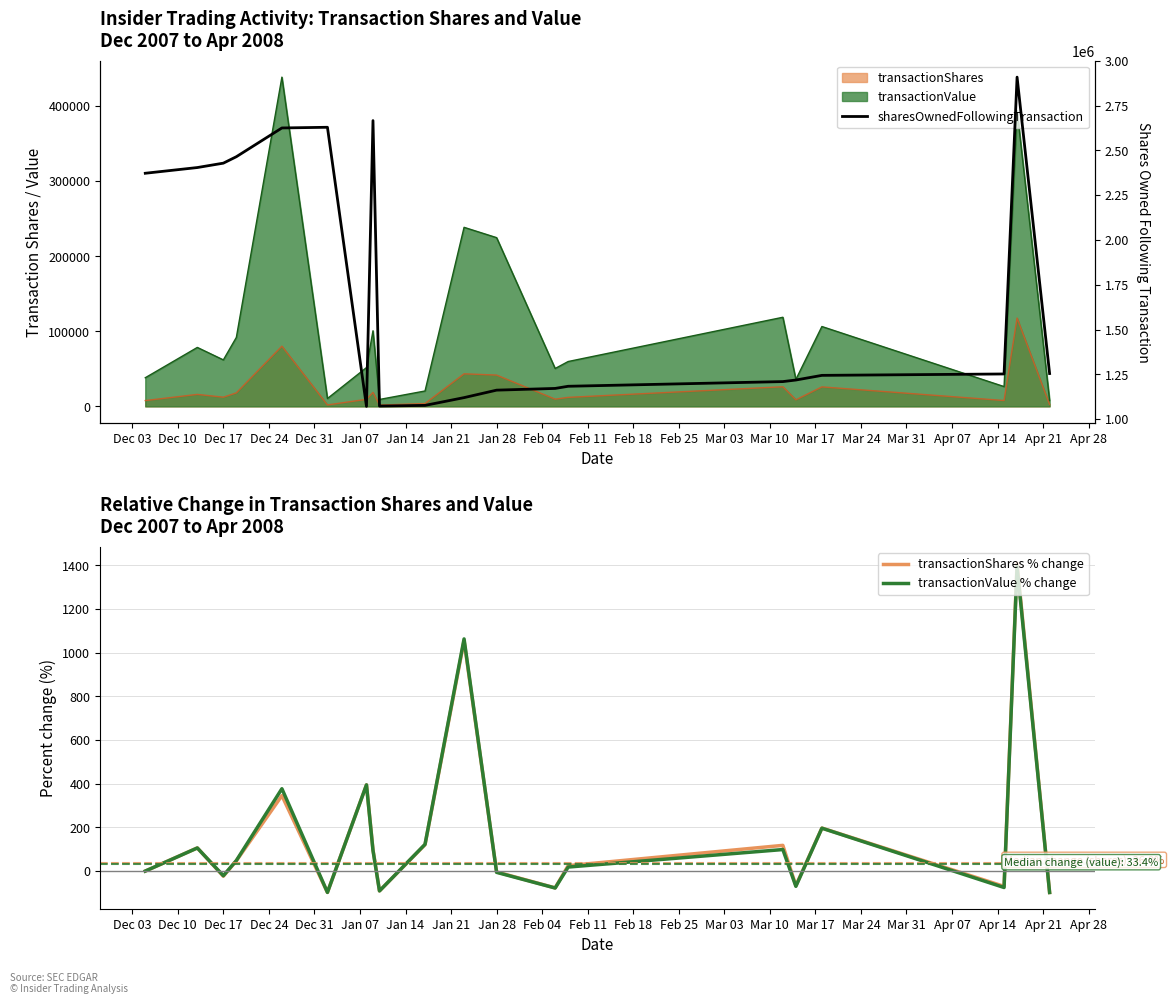

What is the minimum value for transactionValue % change?

-98.0